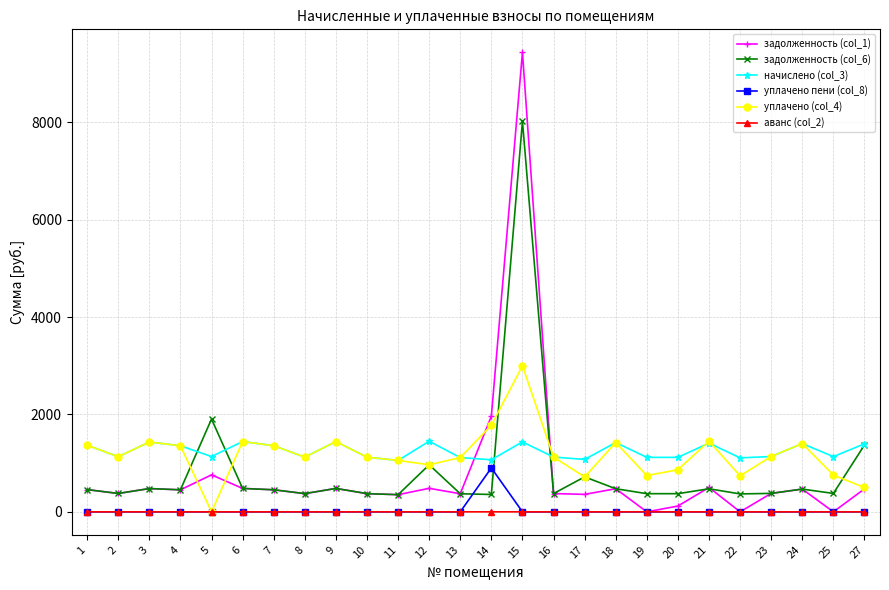

What is the sum of the задолженность (col_1) values at 24 and 12?

950.4